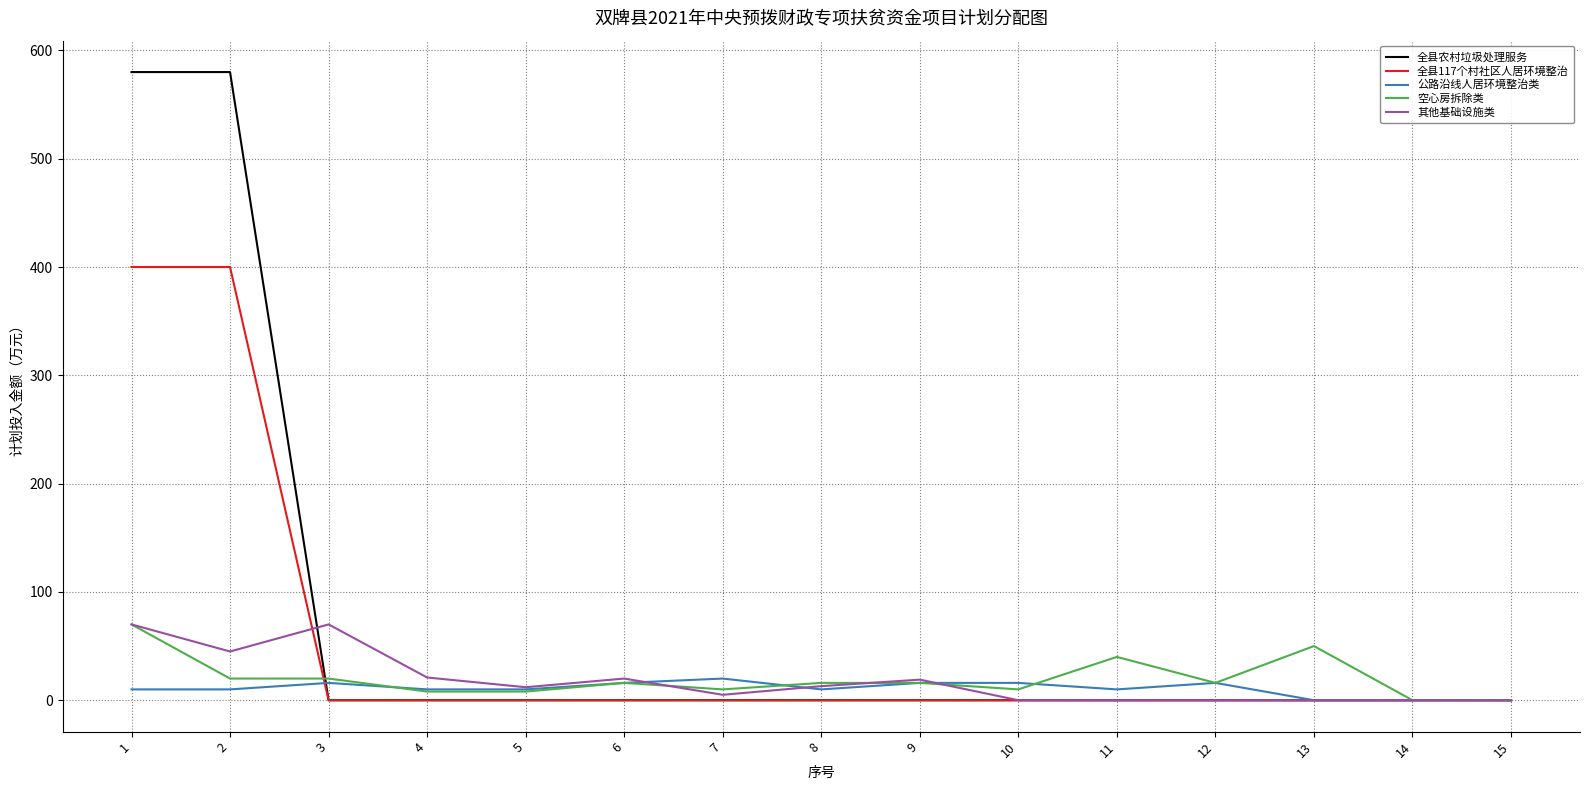

At how many categories does at least one series exceed 458?

2